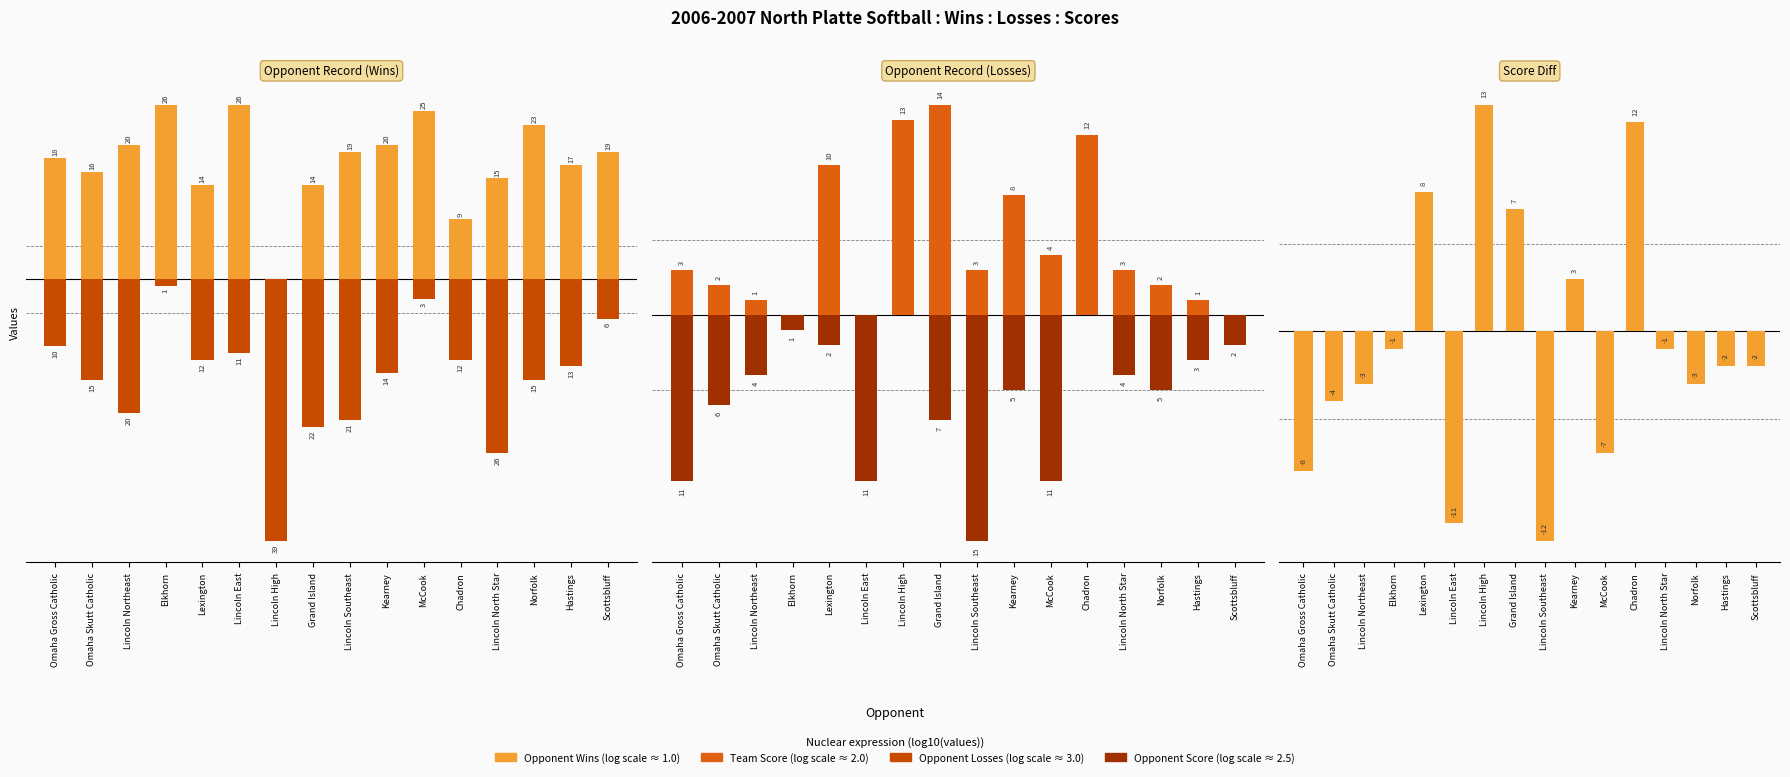

Reading left to right, what are all the values shown in this chart?

Opponent Wins: Omaha Gross Catholic=18	Omaha Skutt Catholic=16	Lincoln Northeast=20	Elkhorn=26	Lexington=14	Lincoln East=26	Lincoln High=0	Grand Island=14	Lincoln Southeast=19	Kearney=20	McCook=25	Chadron=9	Lincoln North Star=15	Norfolk=23	Hastings=17	Scottsbluff=19
Opponent Losses: Omaha Gross Catholic=-10	Omaha Skutt Catholic=-15	Lincoln Northeast=-20	Elkhorn=-1	Lexington=-12	Lincoln East=-11	Lincoln High=-39	Grand Island=-22	Lincoln Southeast=-21	Kearney=-14	McCook=-3	Chadron=-12	Lincoln North Star=-26	Norfolk=-15	Hastings=-13	Scottsbluff=-6
Team Score: Omaha Gross Catholic=3	Omaha Skutt Catholic=2	Lincoln Northeast=1	Elkhorn=0	Lexington=10	Lincoln East=0	Lincoln High=13	Grand Island=14	Lincoln Southeast=3	Kearney=8	McCook=4	Chadron=12	Lincoln North Star=3	Norfolk=2	Hastings=1	Scottsbluff=0
Opponent Score: Omaha Gross Catholic=-11	Omaha Skutt Catholic=-6	Lincoln Northeast=-4	Elkhorn=-1	Lexington=-2	Lincoln East=-11	Lincoln High=0	Grand Island=-7	Lincoln Southeast=-15	Kearney=-5	McCook=-11	Chadron=0	Lincoln North Star=-4	Norfolk=-5	Hastings=-3	Scottsbluff=-2
Score Diff: Omaha Gross Catholic=-8	Omaha Skutt Catholic=-4	Lincoln Northeast=-3	Elkhorn=-1	Lexington=8	Lincoln East=-11	Lincoln High=13	Grand Island=7	Lincoln Southeast=-12	Kearney=3	McCook=-7	Chadron=12	Lincoln North Star=-1	Norfolk=-3	Hastings=-2	Scottsbluff=-2